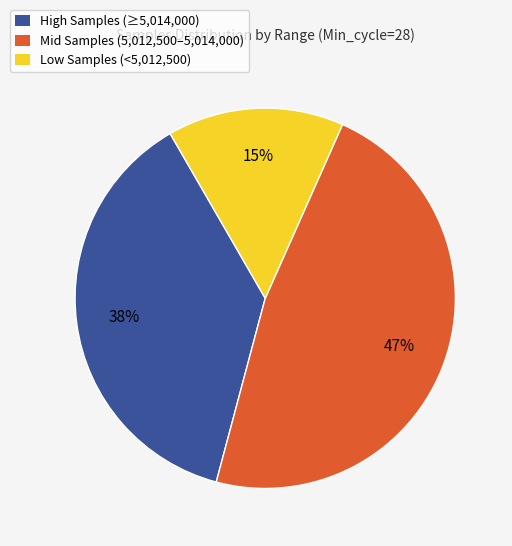

To the nearest percent, what is the difference between the largest and smallest slice percentages?

32%